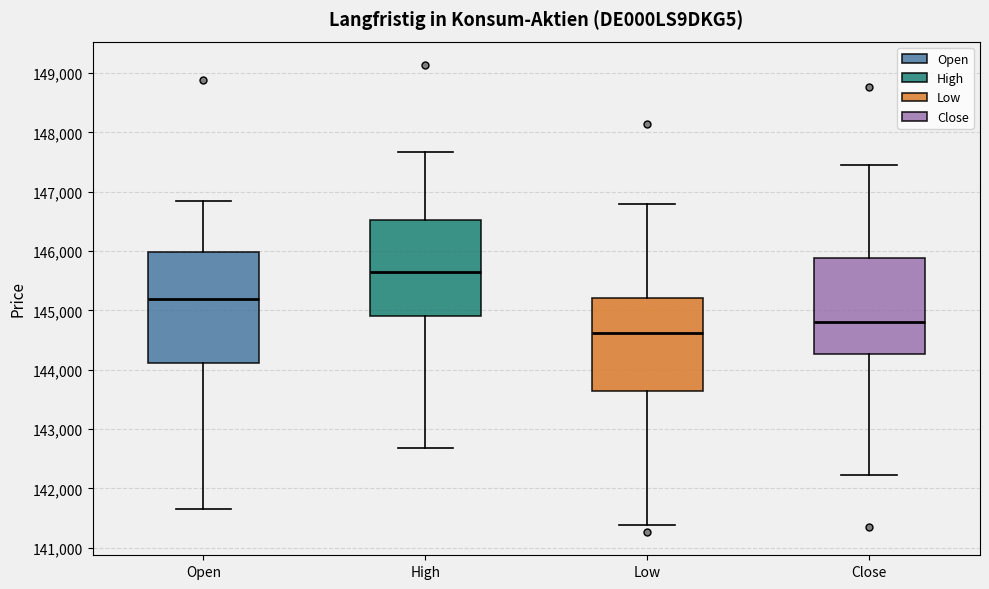

Where does the median line of the box for Low sit on the y-axis? The values are not printed on the chart, so give them approximately, as read against the axis.

144600